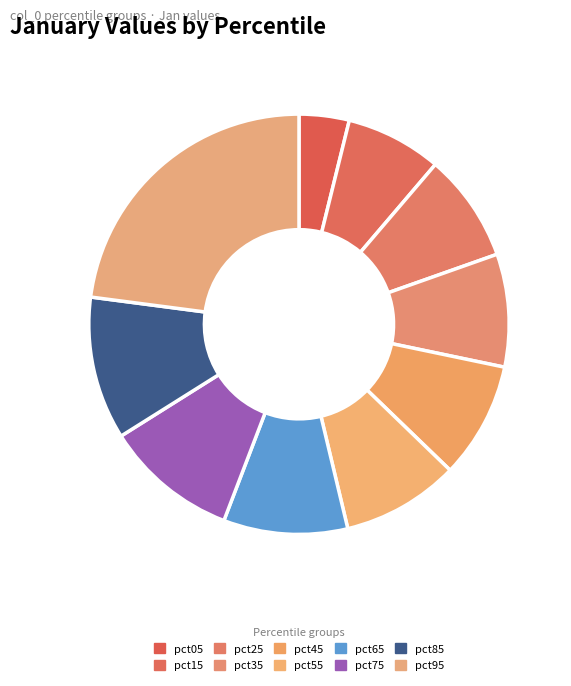

How many slices are in this pie chart?

10